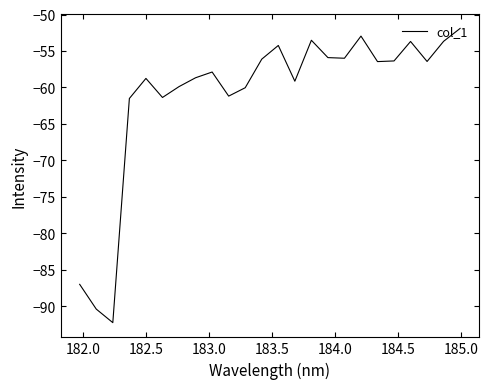

What is the sum of all values?

-1465.4